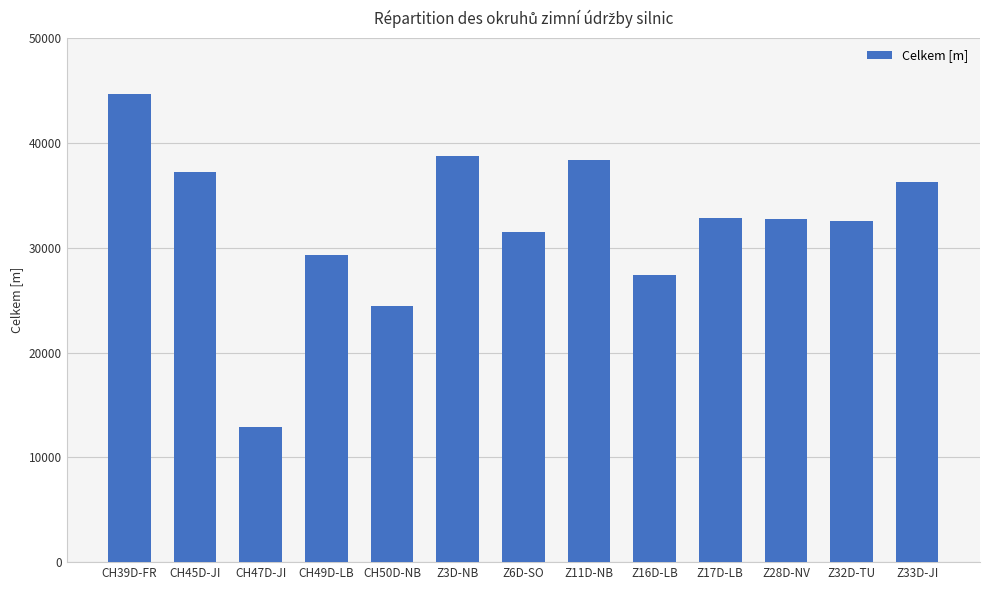

How many distinct data groups are displayed?

1